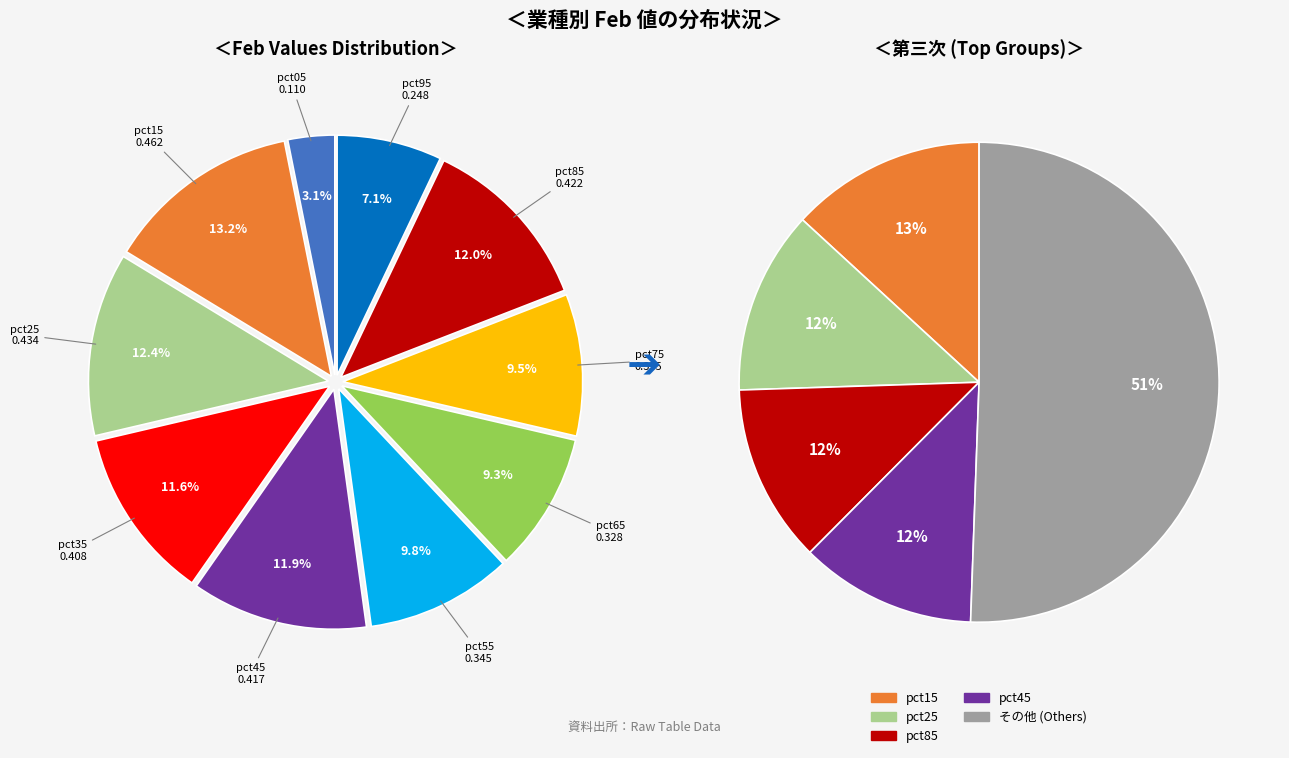

To the nearest percent, what is the average slice percentage?

10%